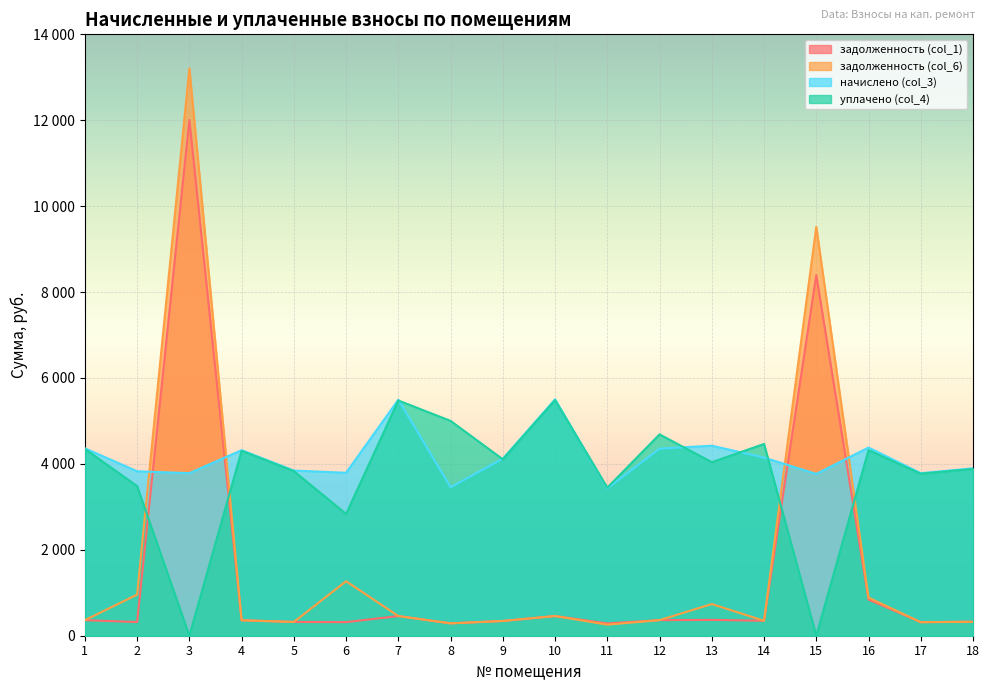

What is the sum of the начислено (col_3) values at 3 and 6?

7577.3